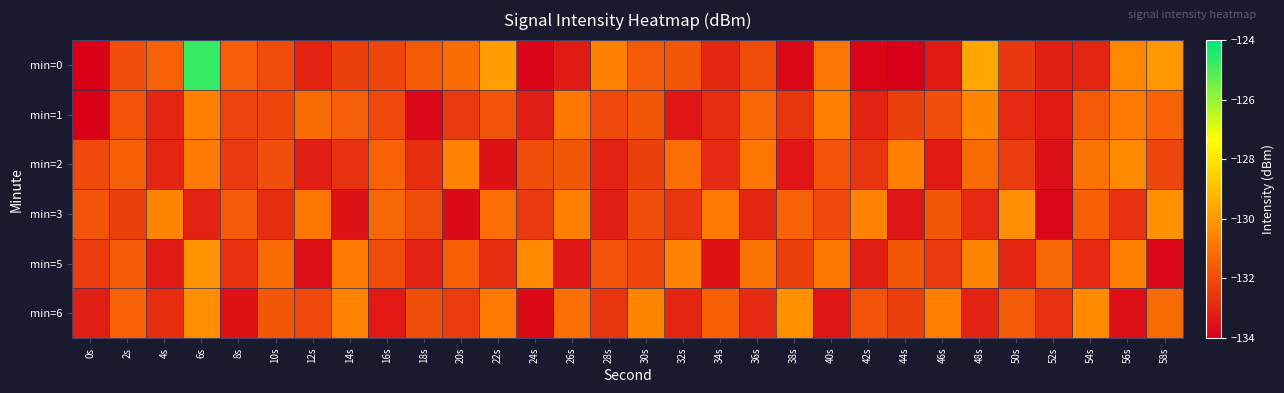

Which series has the largest range (max minus min)?

min=0